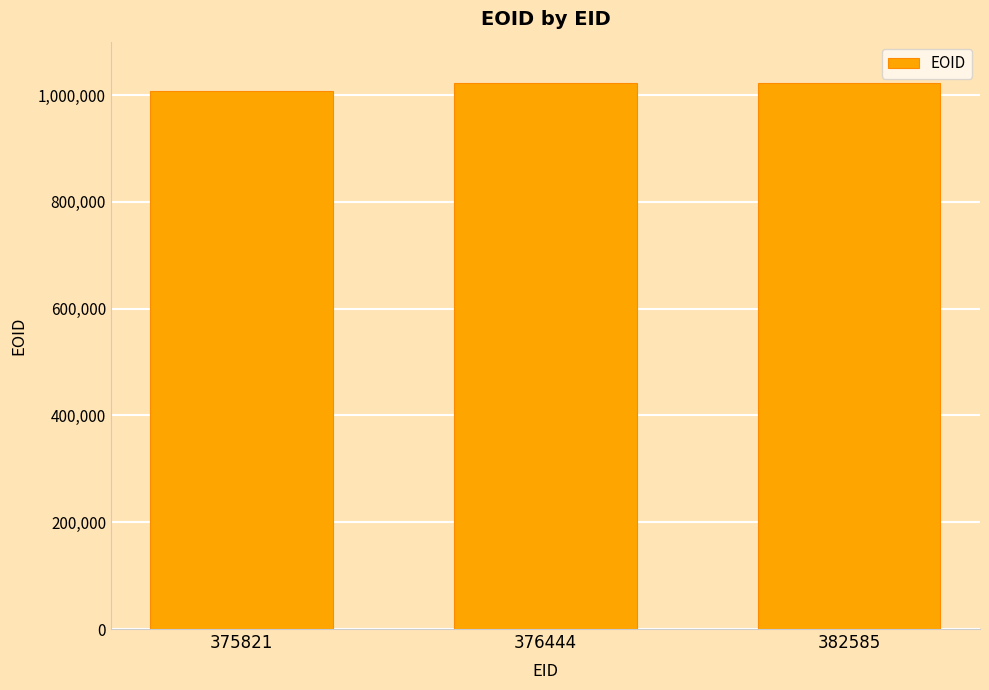

What is the approximate value at 375821, to the nearest 100?

1006900